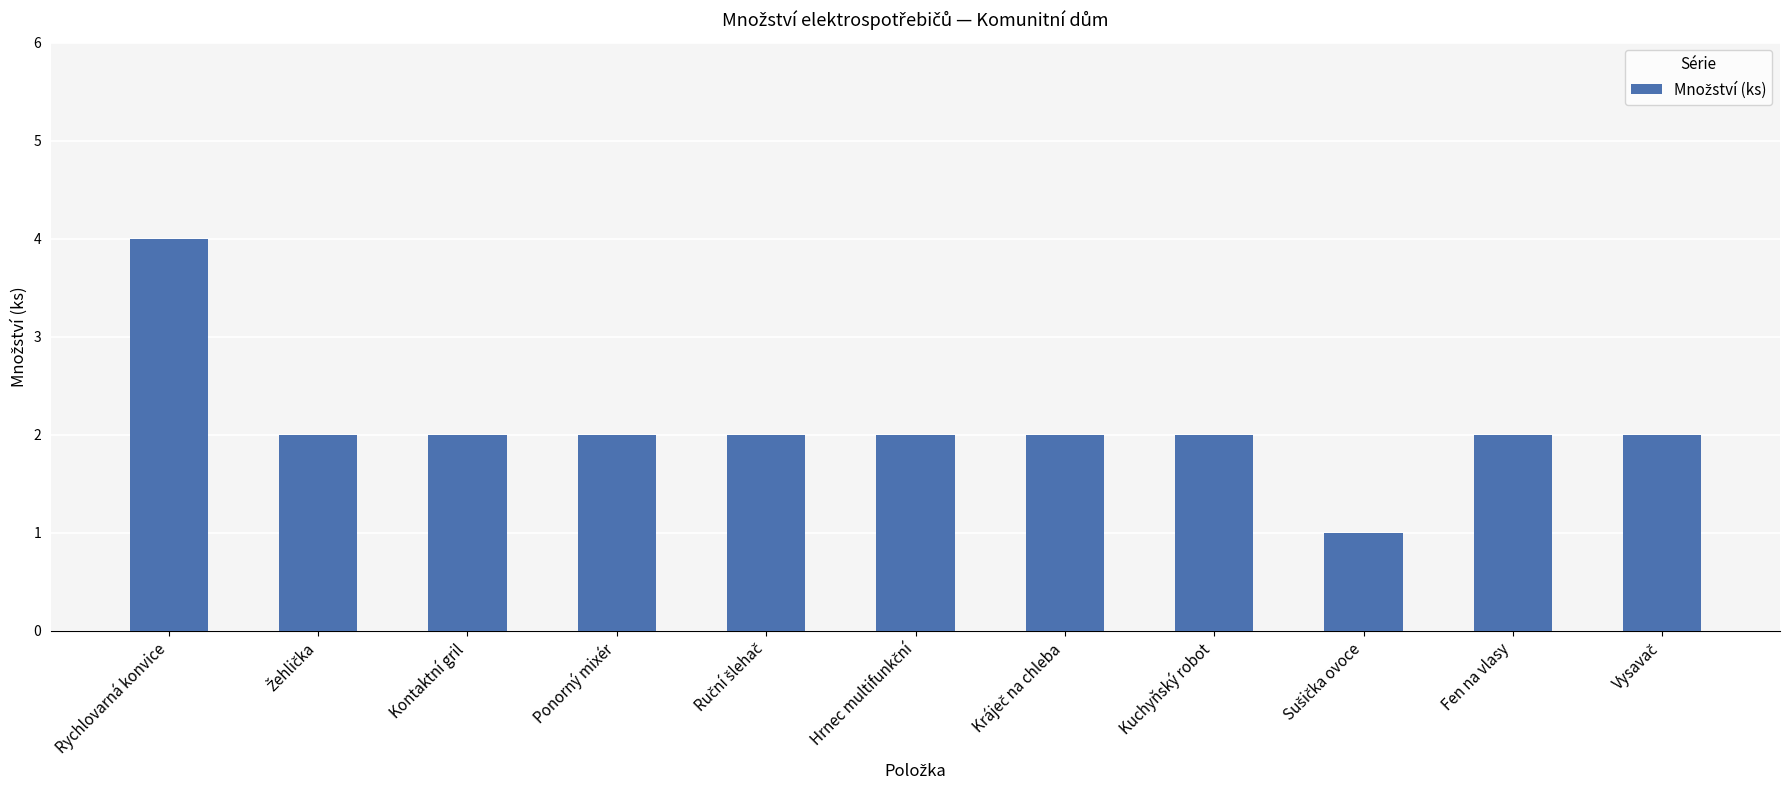

How many categories are shown in the chart?

11